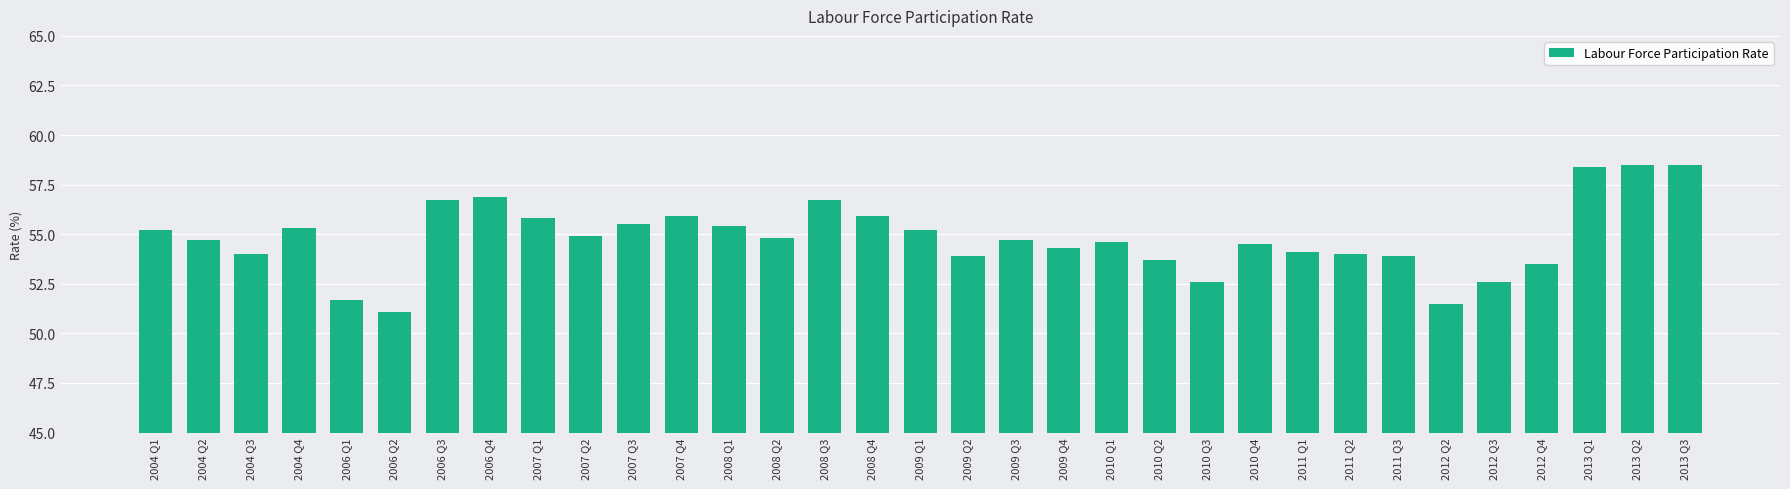

What position from the right is 2010 Q3?

11